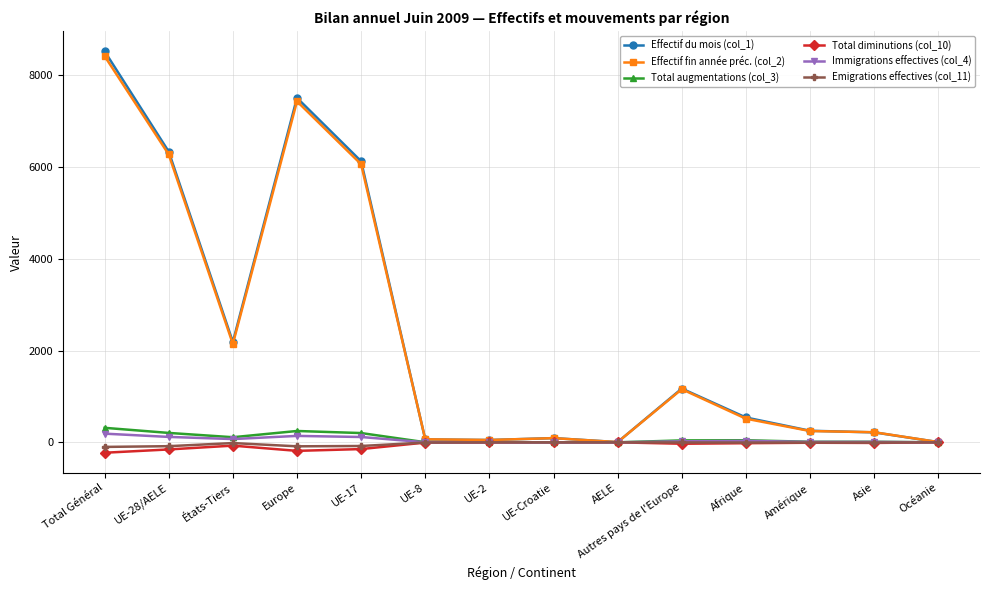

At which label does Total augmentations (col_3) first exceed 42?

Total Général